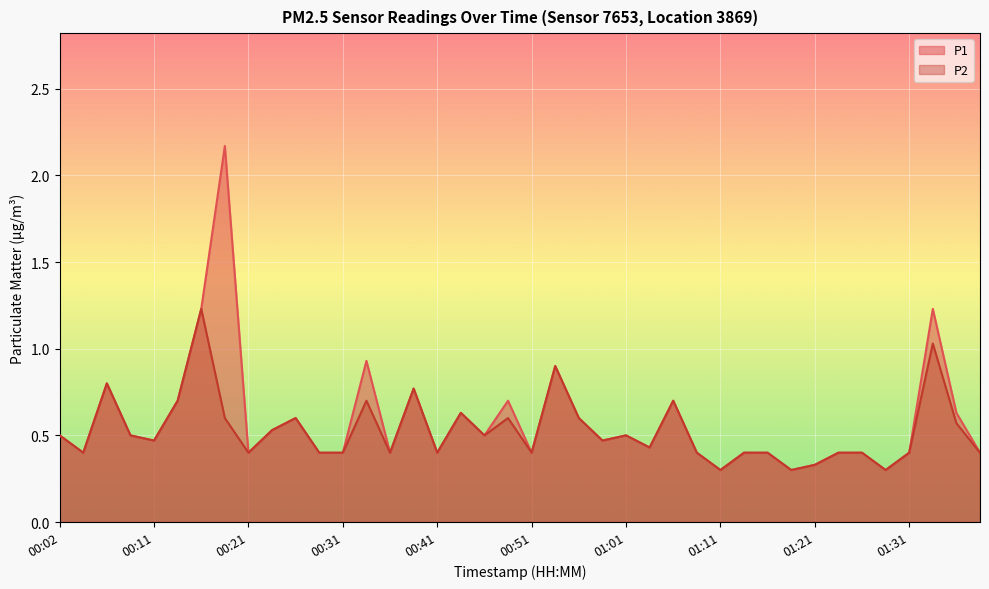

Rank the series at 00:04 from lowest to highest value.

P1, P2